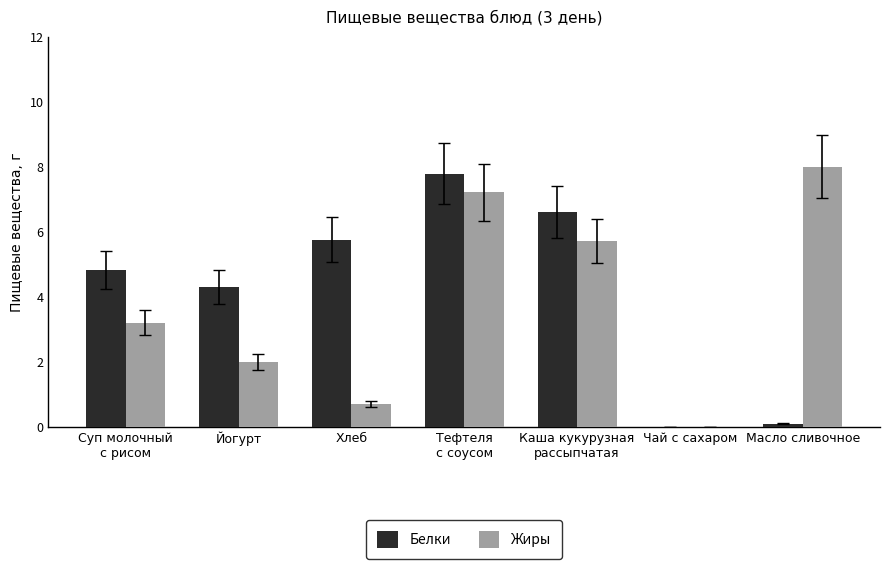

What is the sum of all Белки values?

29.4